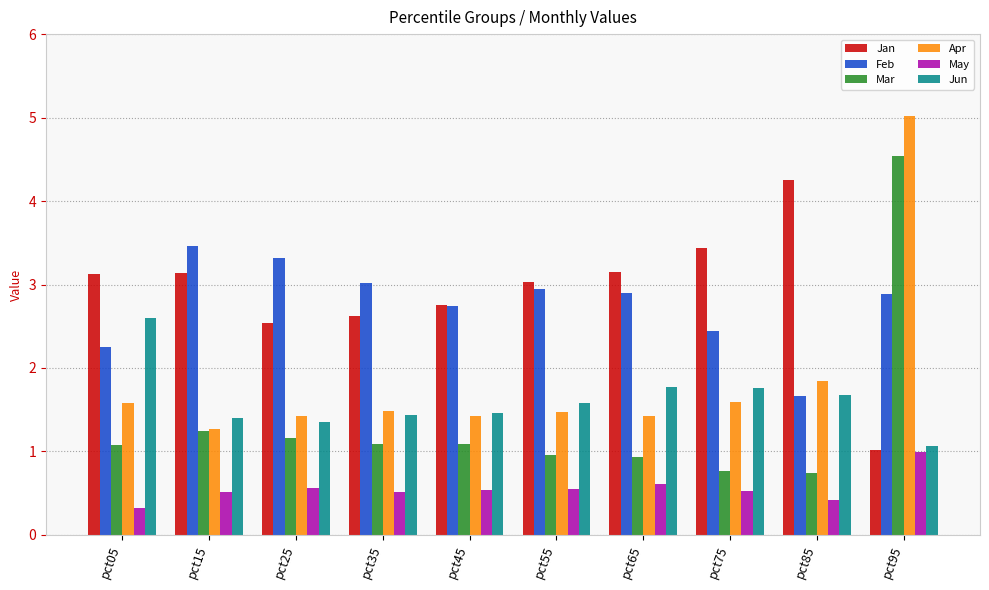

Which label corresponds to the smallest value in the chart?

pct05